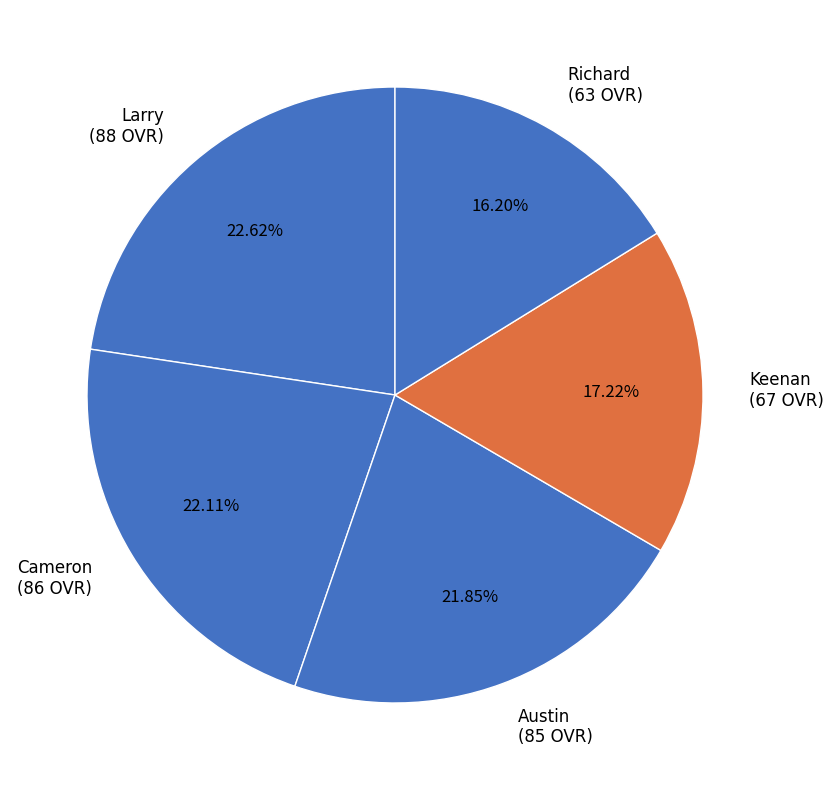

The Richard slice represents 31% of the pie. True or false?

False